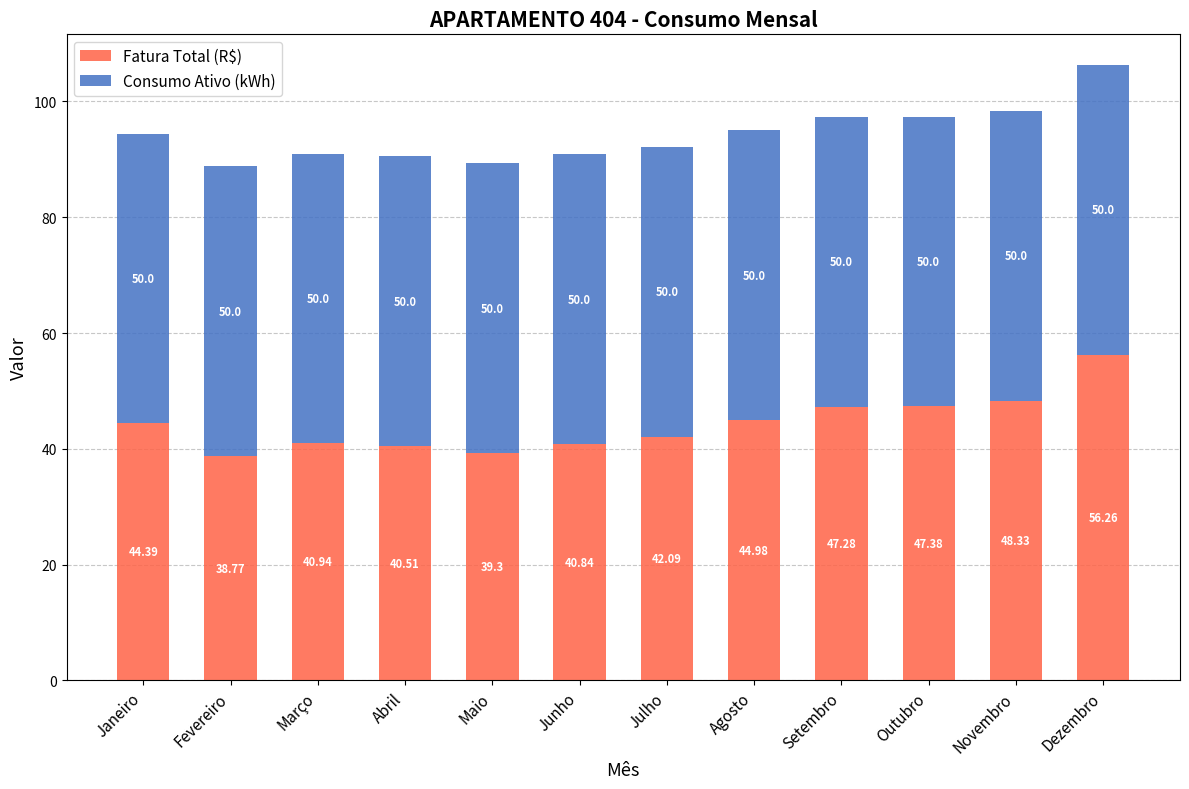

What is the total value across all series at Junho?

90.8